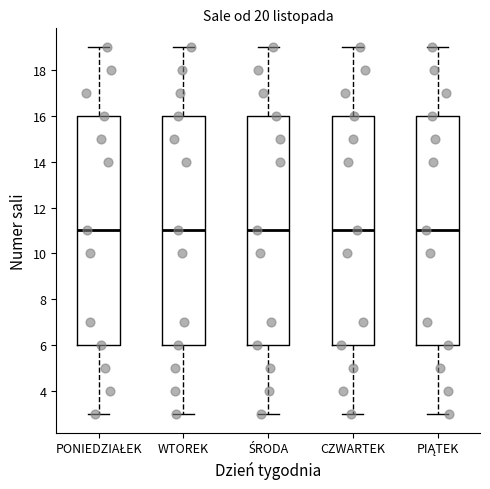

Reading left to right, transcribe this box plot: for each box, give where its median line is, the range the box spans, and where its two whiskers end, as read against the y-axis. The values are not printed on the chart, so give them approximately, as read against the axis.

PONIEDZIAŁEK: median 11, box 6 to 16, whiskers 3 to 19
WTOREK: median 11, box 6 to 16, whiskers 3 to 19
ŚRODA: median 11, box 6 to 16, whiskers 3 to 19
CZWARTEK: median 11, box 6 to 16, whiskers 3 to 19
PIĄTEK: median 11, box 6 to 16, whiskers 3 to 19